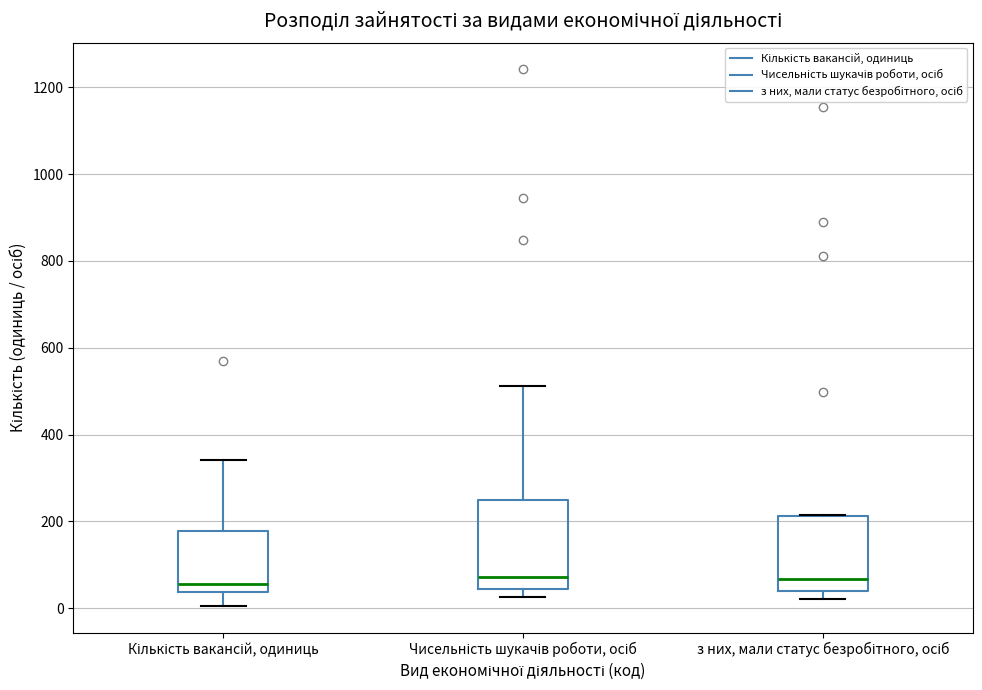

Reading left to right, transcribe this box plot: for each box, give where its median line is, the range the box spans, and where its two whiskers end, as read against the y-axis. The values are not printed on the chart, so give them approximately, as read against the axis.

Кількість вакансій, одиниць: median 60, box 40 to 180, whiskers 0 to 340
Чисельність шукачів роботи, осіб: median 80, box 40 to 240, whiskers 20 to 520
з них, мали статус безробітного, осіб: median 60, box 40 to 220, whiskers 20 to 220